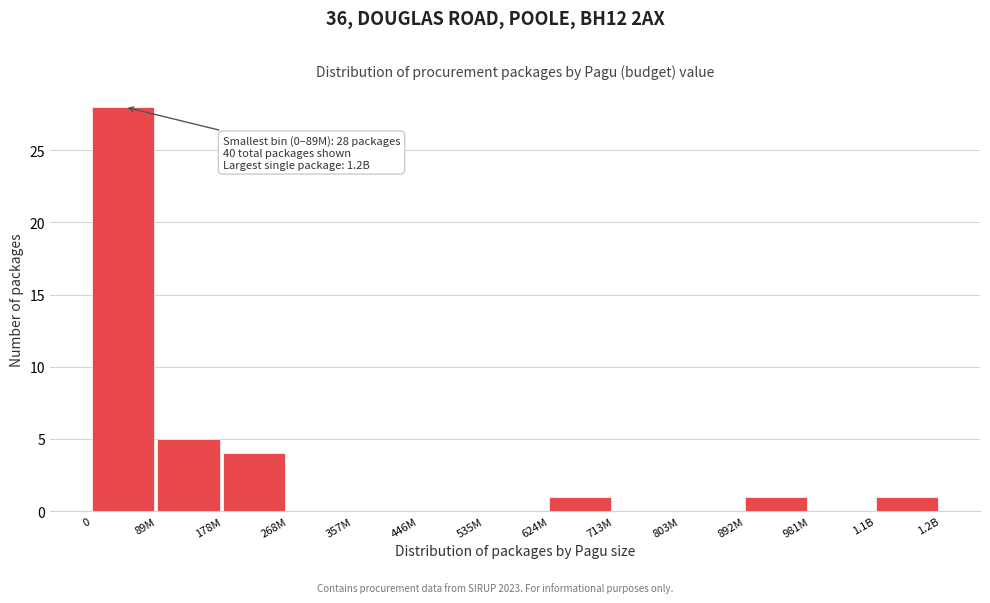

Reading left to right, transcribe all the data shown in this chart.

0=28	89M=5	178M=4	268M=0	357M=0	446M=0	535M=0	624M=1	713M=0	803M=0	892M=1	981M=0	1.1B=1